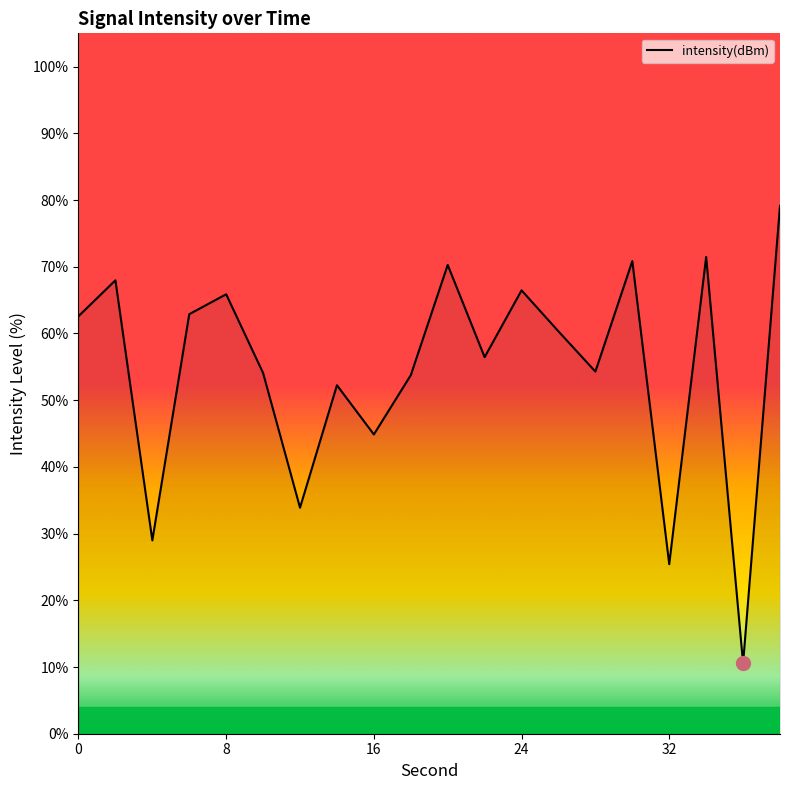

How many values are below 60?

10